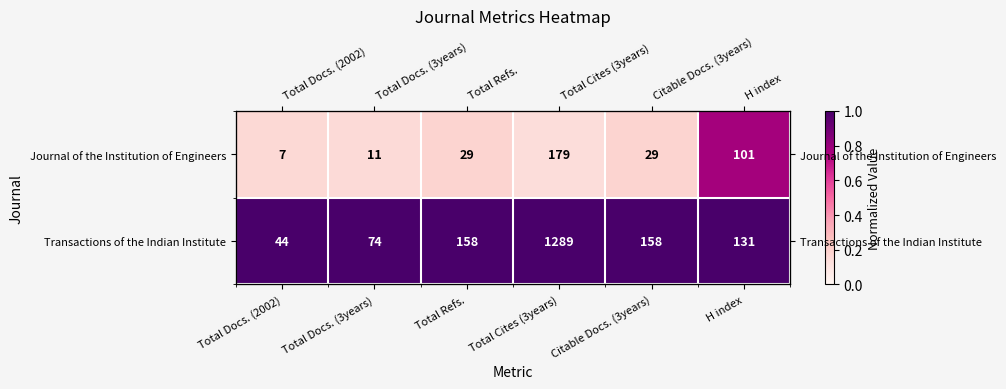

Is it true that Journal of the Institution of Engineers equals 0.1 at Citable Docs. (3years)?

False